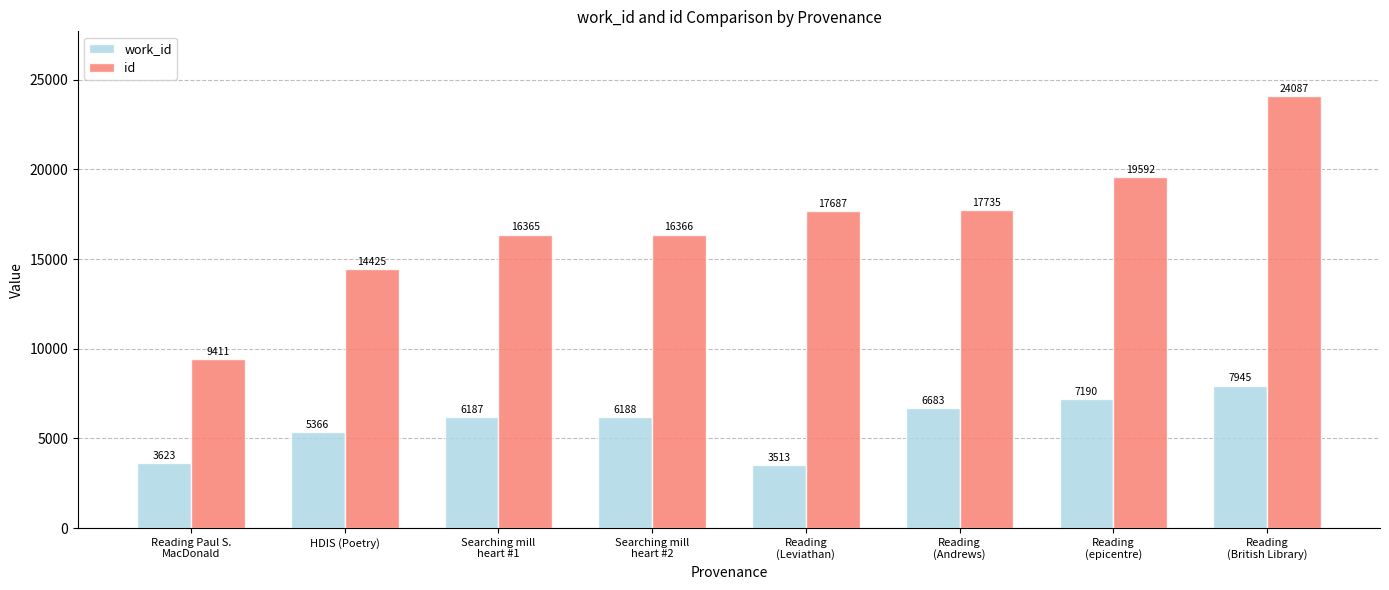

At which label does id reach its peak?

Reading
(British Library)